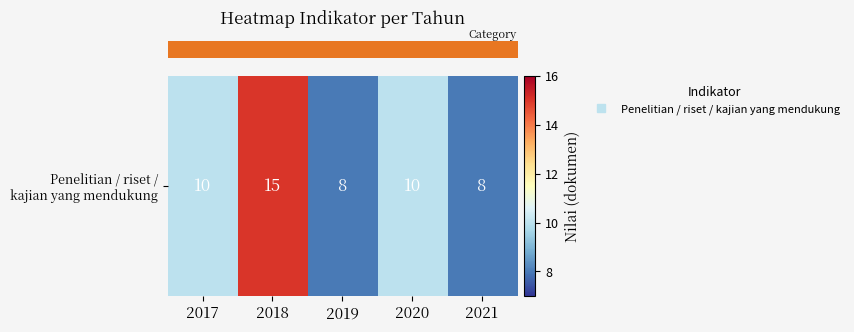

True or false: the data shows 16 at 2020.

False